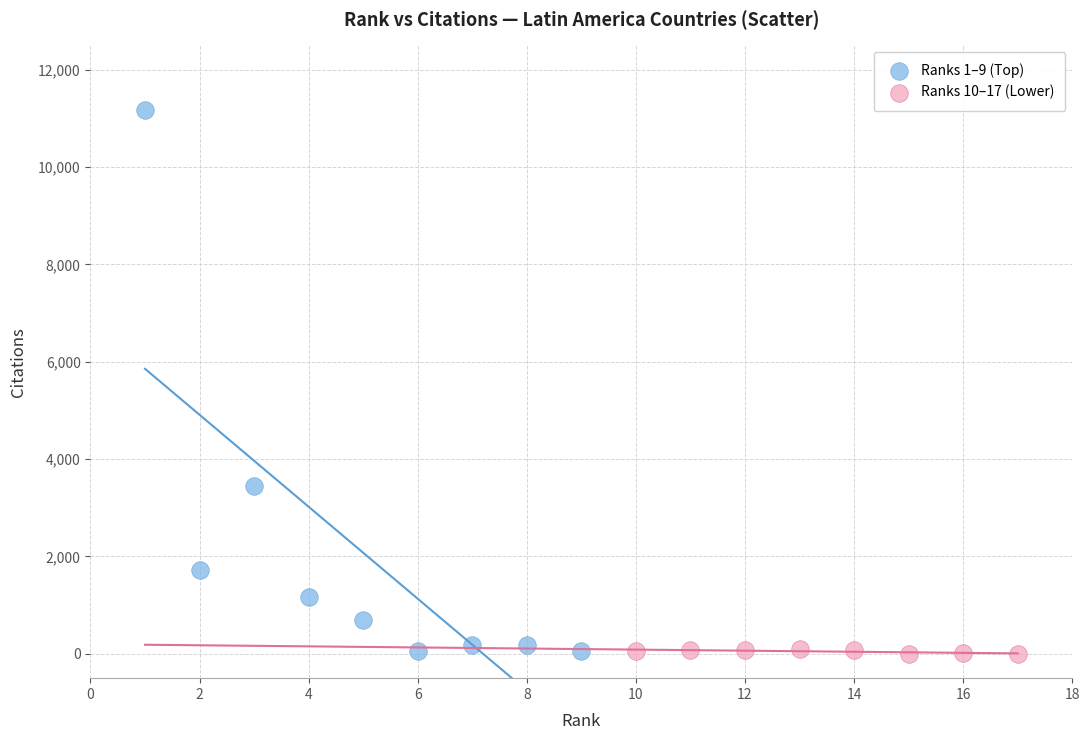

Which series has the largest Y range (max minus min)?

Ranks 1–9 (Top)